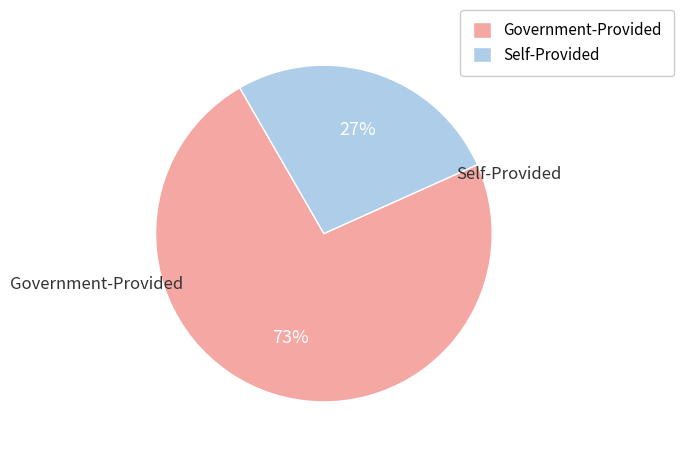

To the nearest percent, what is the average slice percentage?

50%